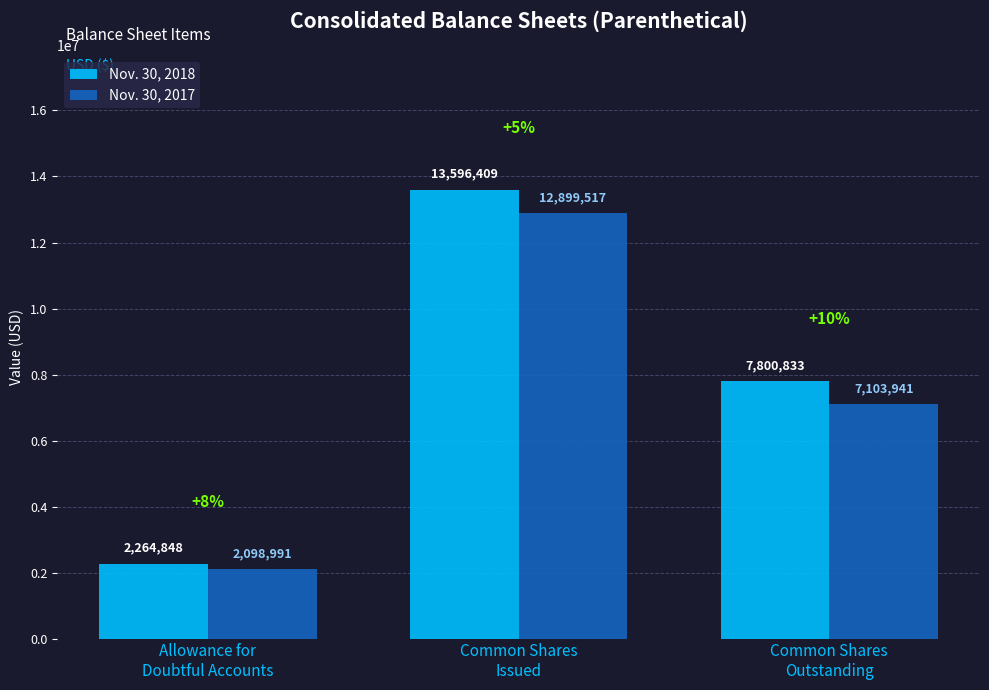

What is the total value across all series at Common Shares
Outstanding?

14904774